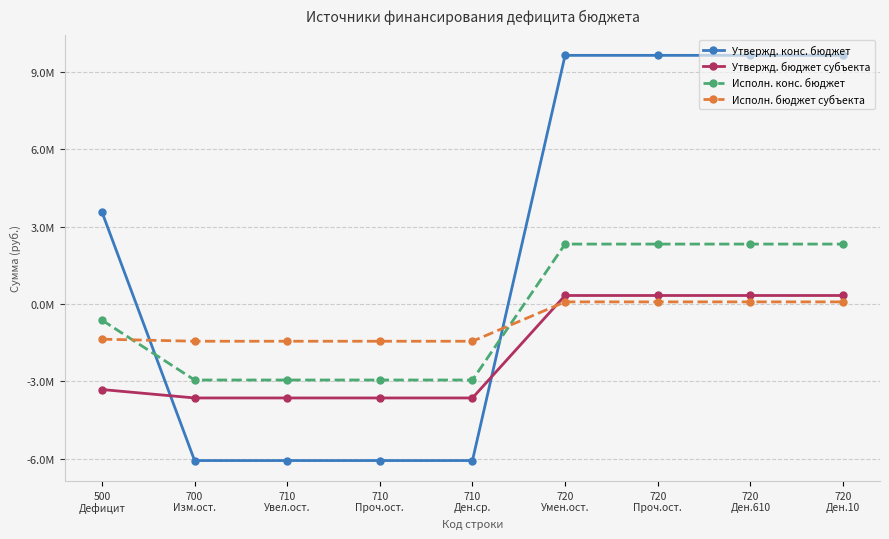

What is the difference between the maximum and minimum values in the Утвержд. конс. бюджет series?

15718371.3